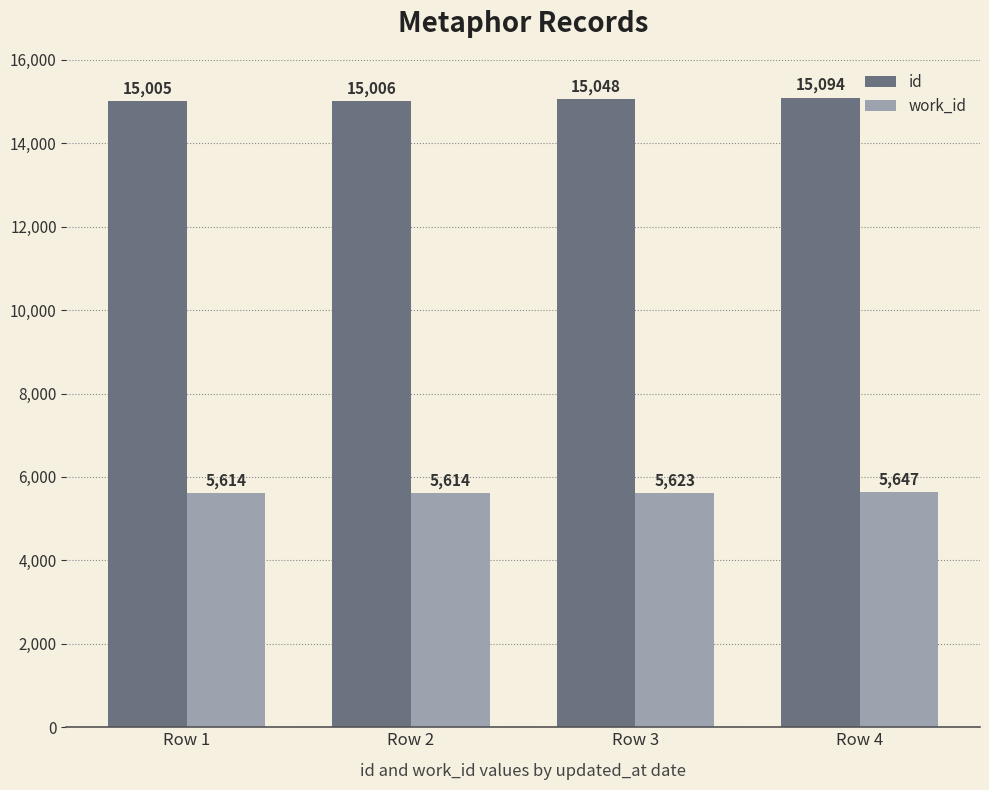

Rank the categories by id value from lowest to highest.

Row 1, Row 2, Row 3, Row 4